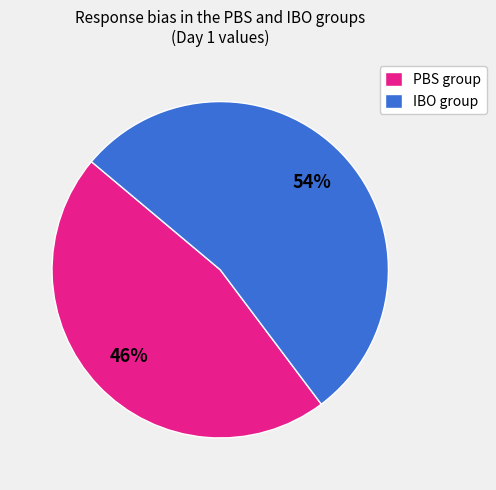

Approximately how many times larger is the value at IBO group compared to PBS group?

1.2